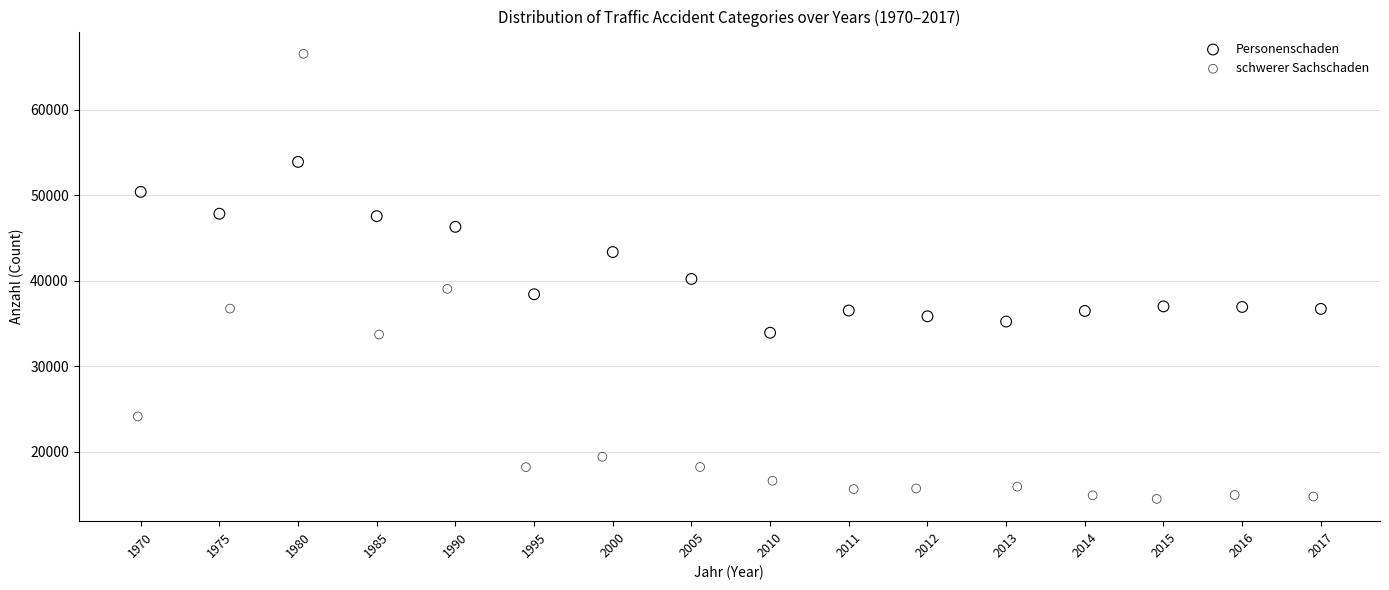

Which series has the widest spread of Y values?

schwerer Sachschaden